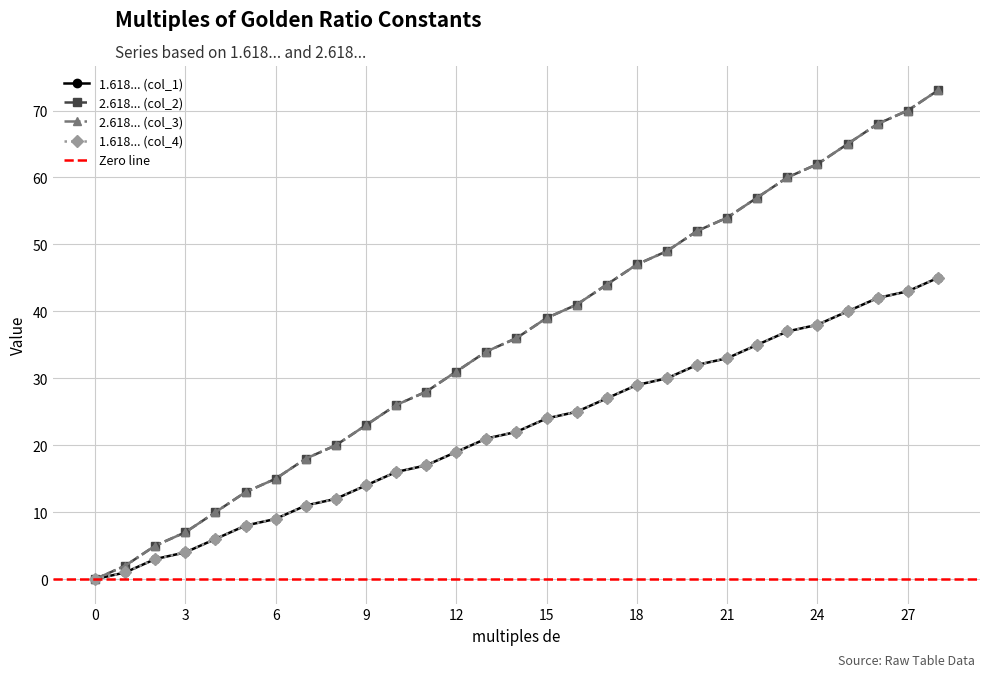

List the labels in order of 1.618033988749895 value, largest first.

28, 27, 26, 25, 24, 23, 22, 21, 20, 19, 18, 17, 16, 15, 14, 13, 12, 11, 10, 9, 8, 7, 6, 5, 4, 3, 2, 1, 0